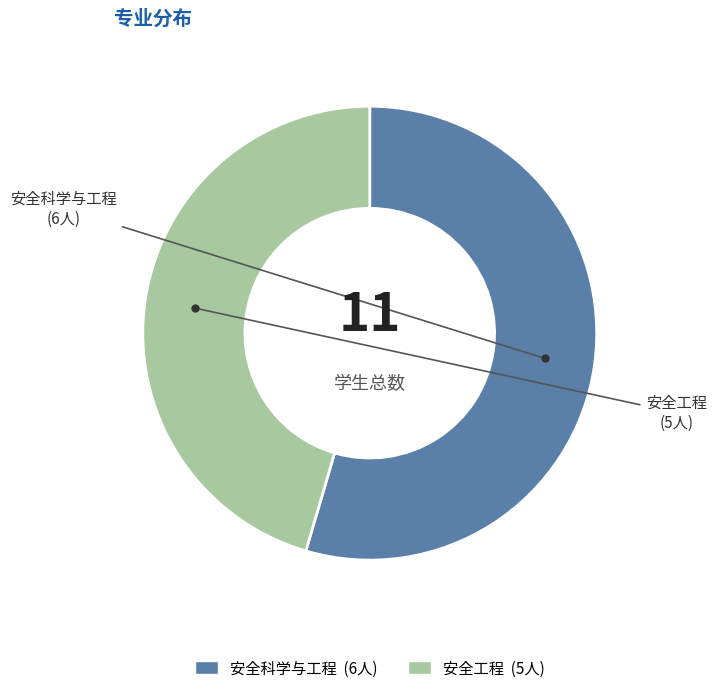

How many slices are in this pie chart?

2